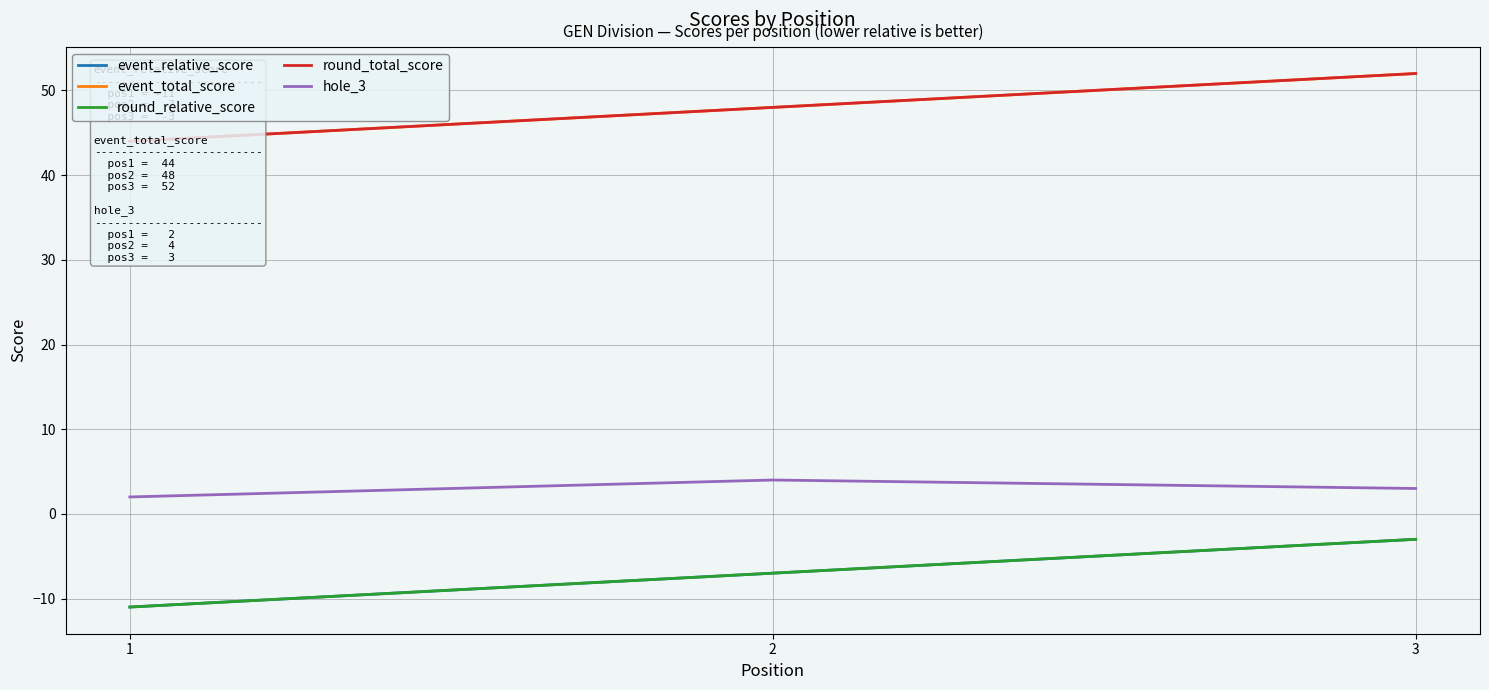

Reading left to right, what are all the values shown in this chart?

event_relative_score: 1=-11	2=-7	3=-3
event_total_score: 1=44	2=48	3=52
round_relative_score: 1=-11	2=-7	3=-3
round_total_score: 1=44	2=48	3=52
hole_3: 1=2	2=4	3=3